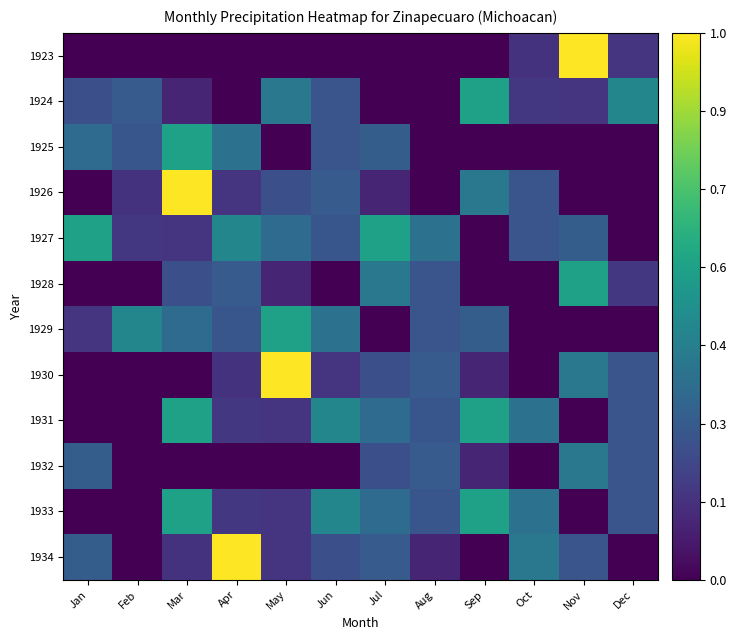

Which series has the largest total across all categories?

1927